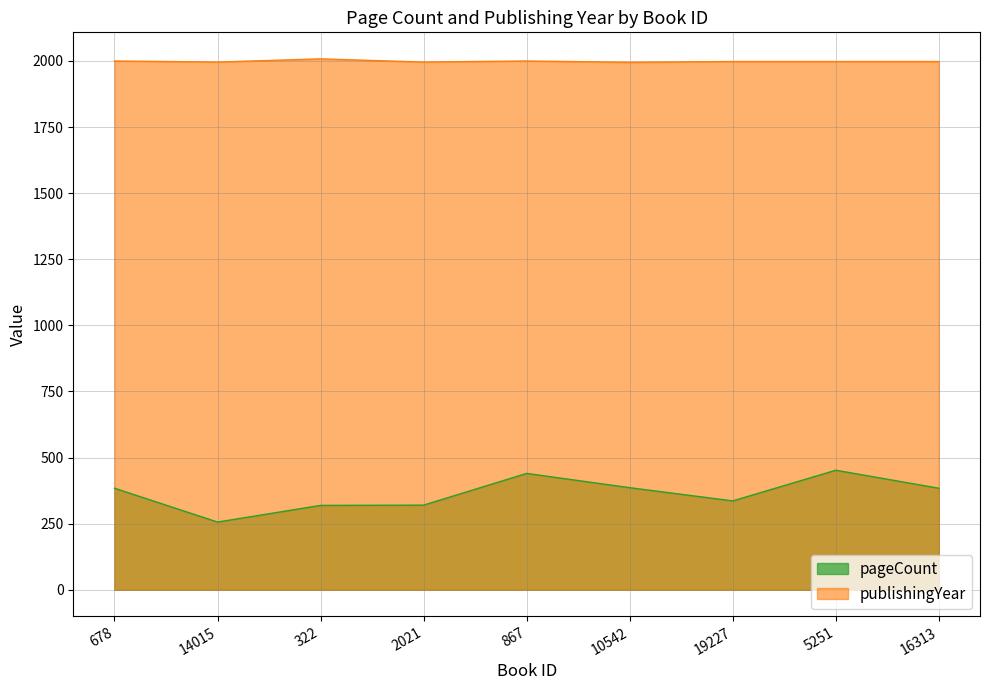

Which series changed the most between 867 and 19227?

pageCount